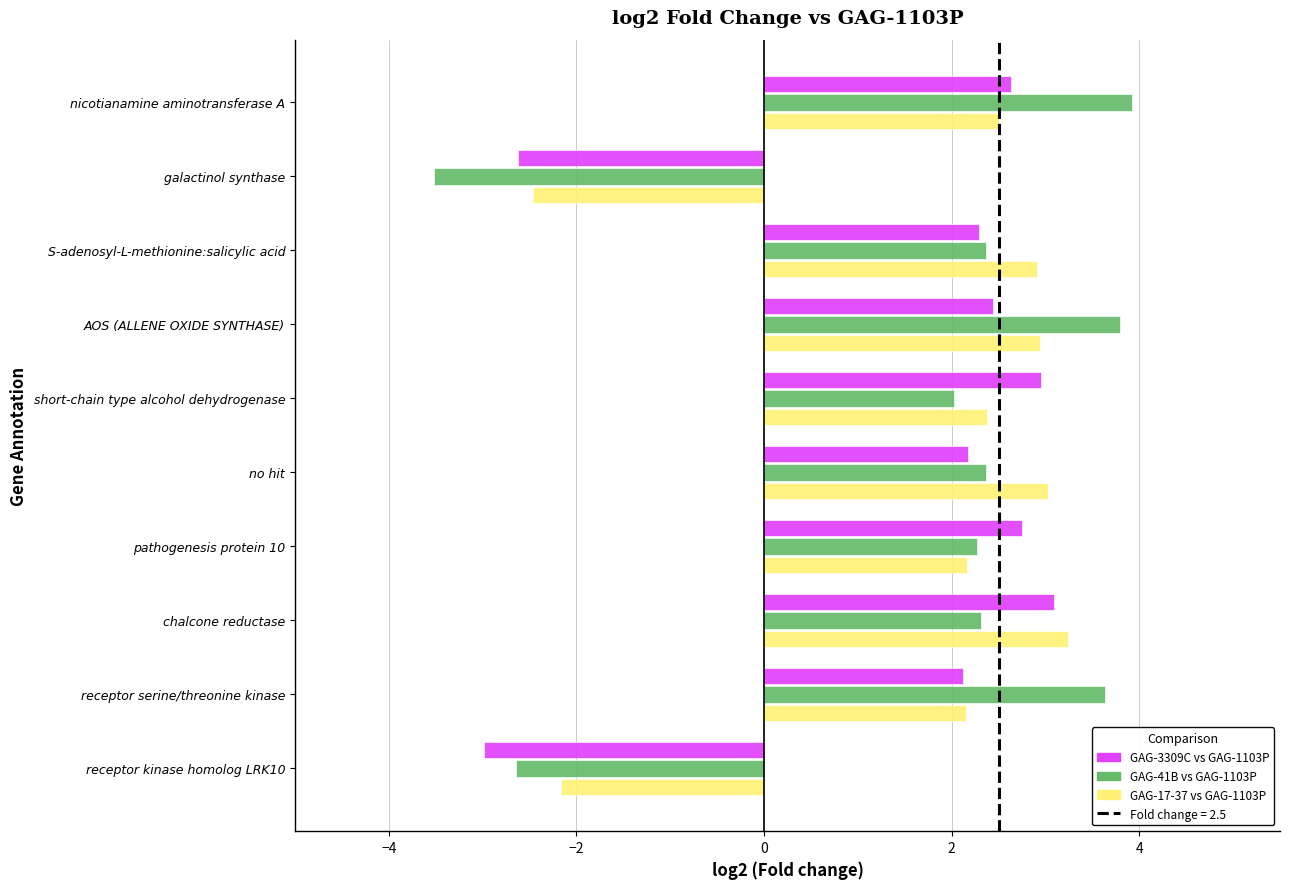

What is the difference between the second highest and second lowest values in the GAG-17-37 vs GAG-1103P series?

5.2